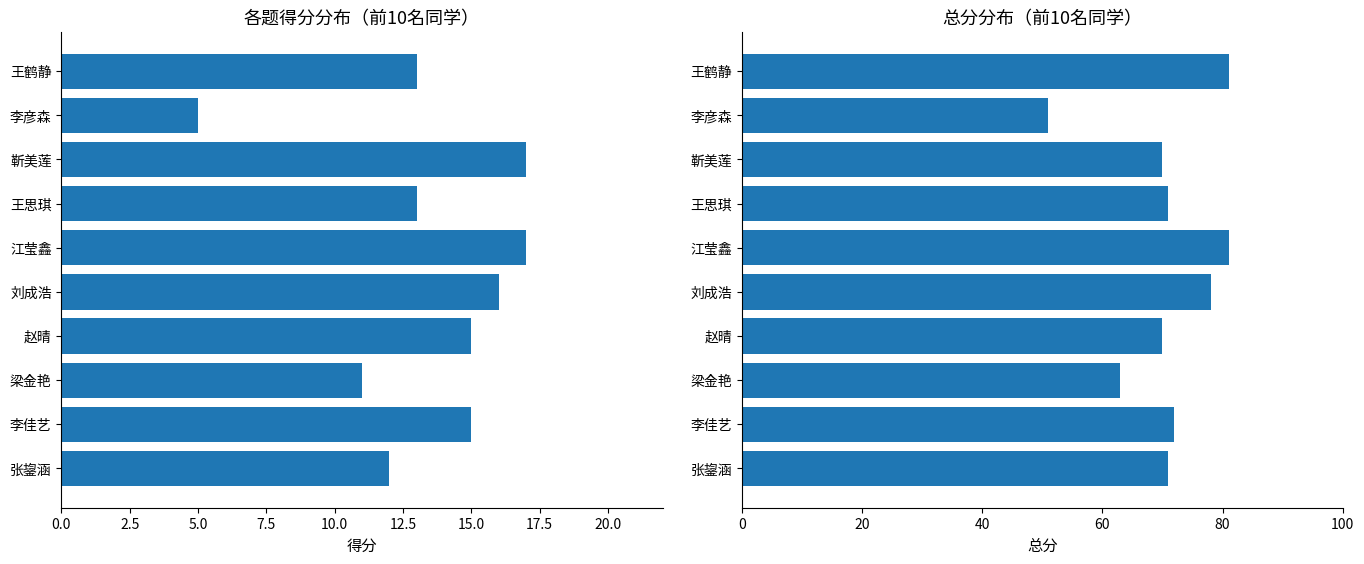

Rank the series by their maximum value, from highest to lowest.

总分, 一.(20分)